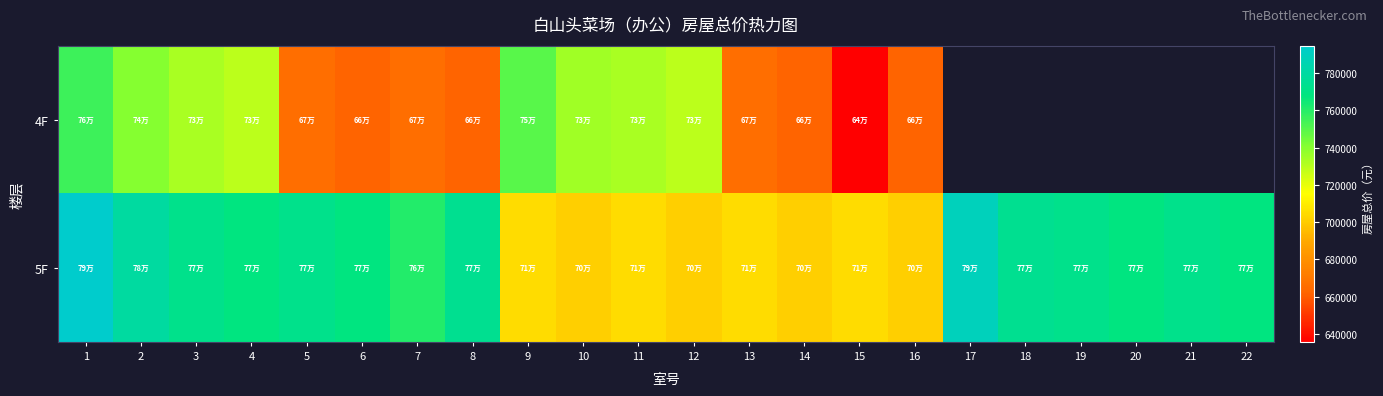

The value of 4F at 15 is 881988.6. True or false?

False